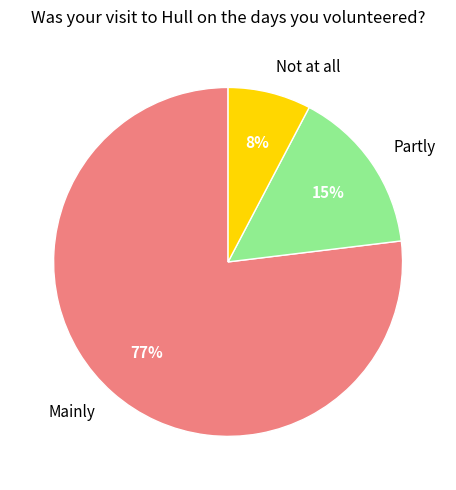

Rank the categories by value from highest to lowest.

Mainly, Partly, Not at all